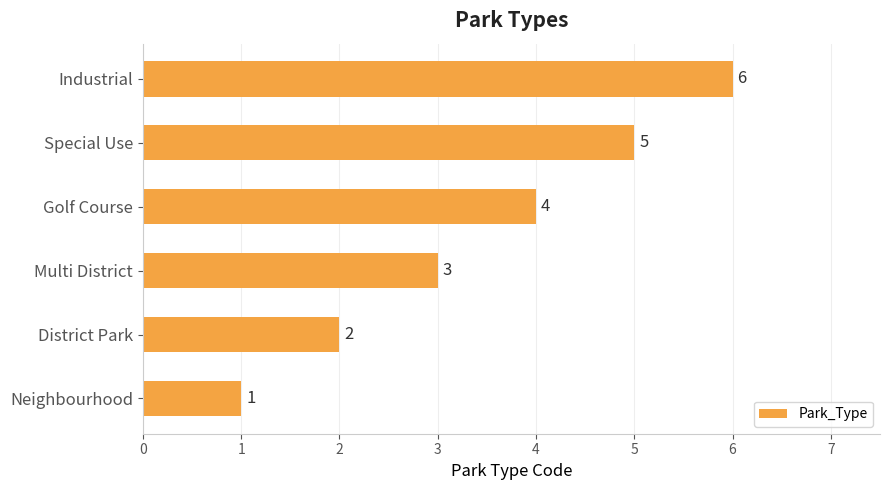

What is the change in value from Special Use to Industrial?

+1